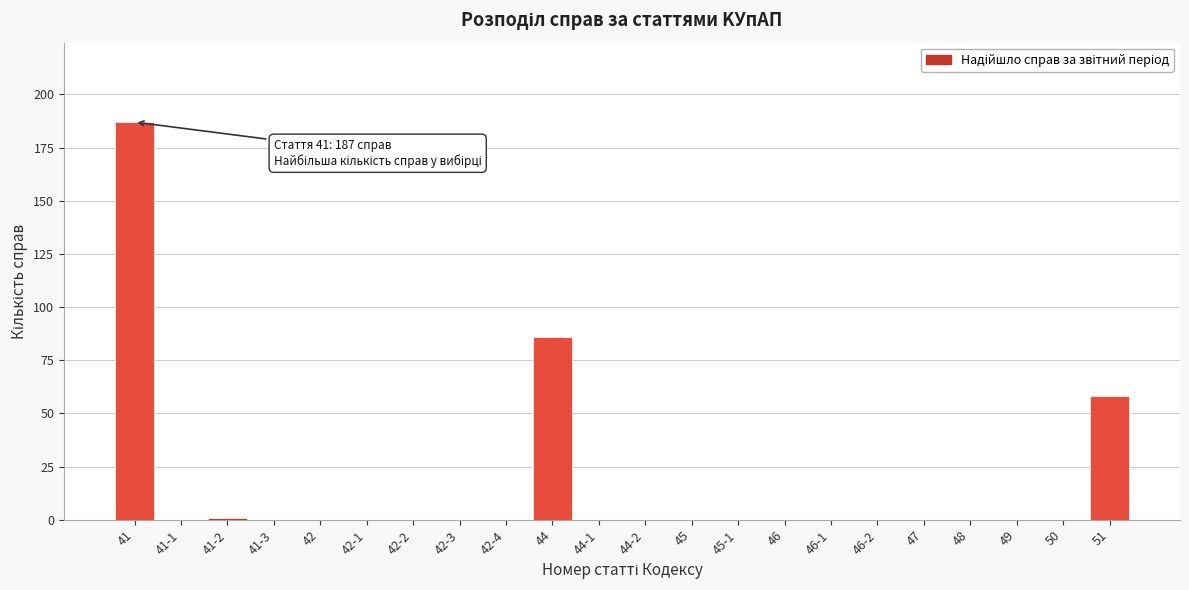

Reading left to right, what are all the values shown in this chart?

41=187	41-1=0	41-2=1	41-3=0	42=0	42-1=0	42-2=0	42-3=0	42-4=0	44=86	44-1=0	44-2=0	45=0	45-1=0	46=0	46-1=0	46-2=0	47=0	48=0	49=0	50=0	51=58